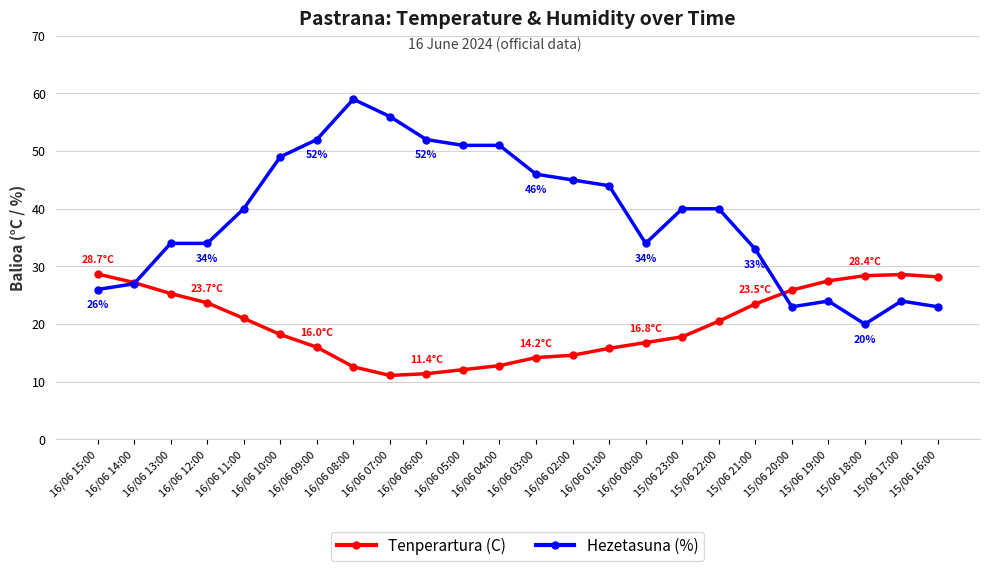

What is the label of the 17th point from the right?

16/06 08:00